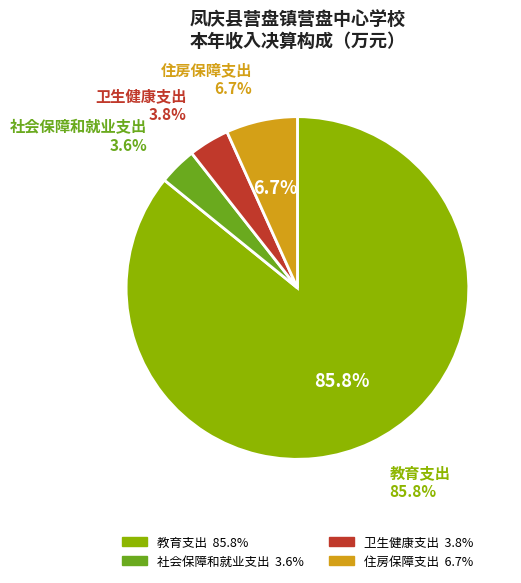

How many slices are in this pie chart?

4